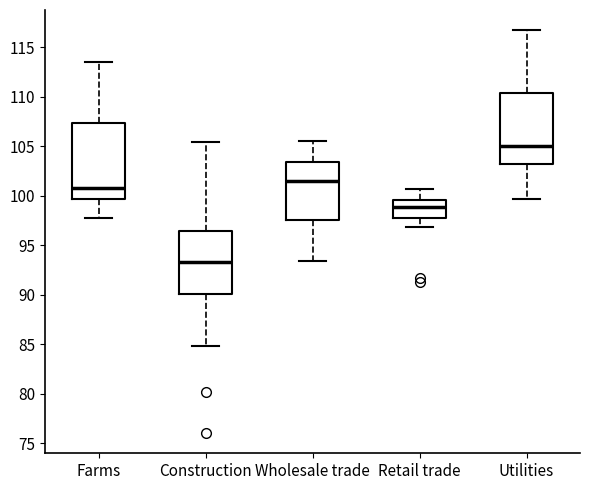

Which box's median line is the lowest?

Construction